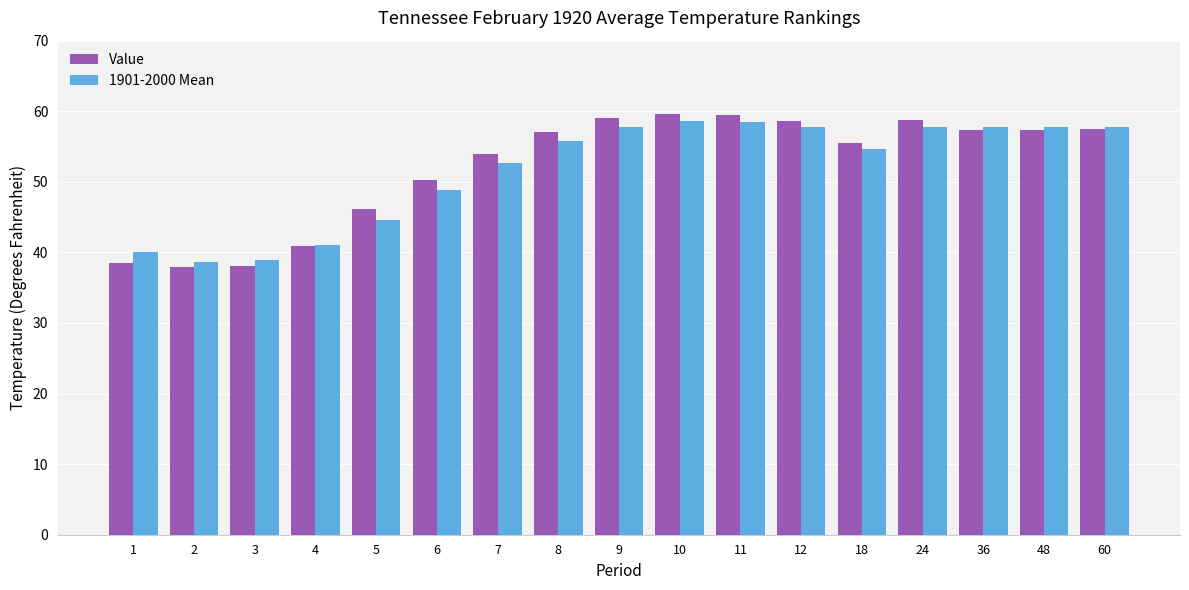

What is the smallest value displayed?

38.0